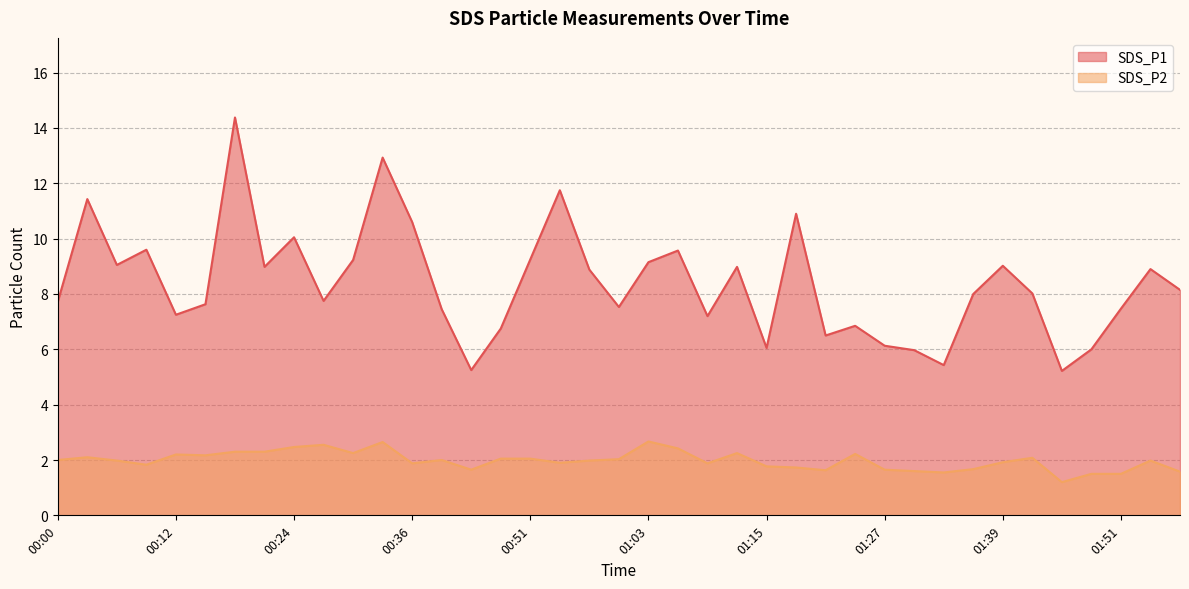

What is the sum of all SDS_P2 values?

77.1